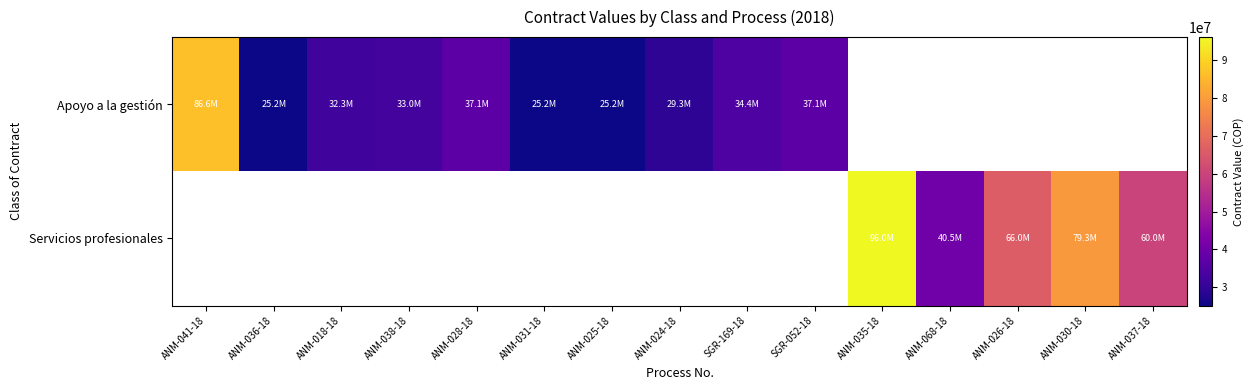

At which label is Apoyo a la gestión closest to 55890000?

ANM-028-18